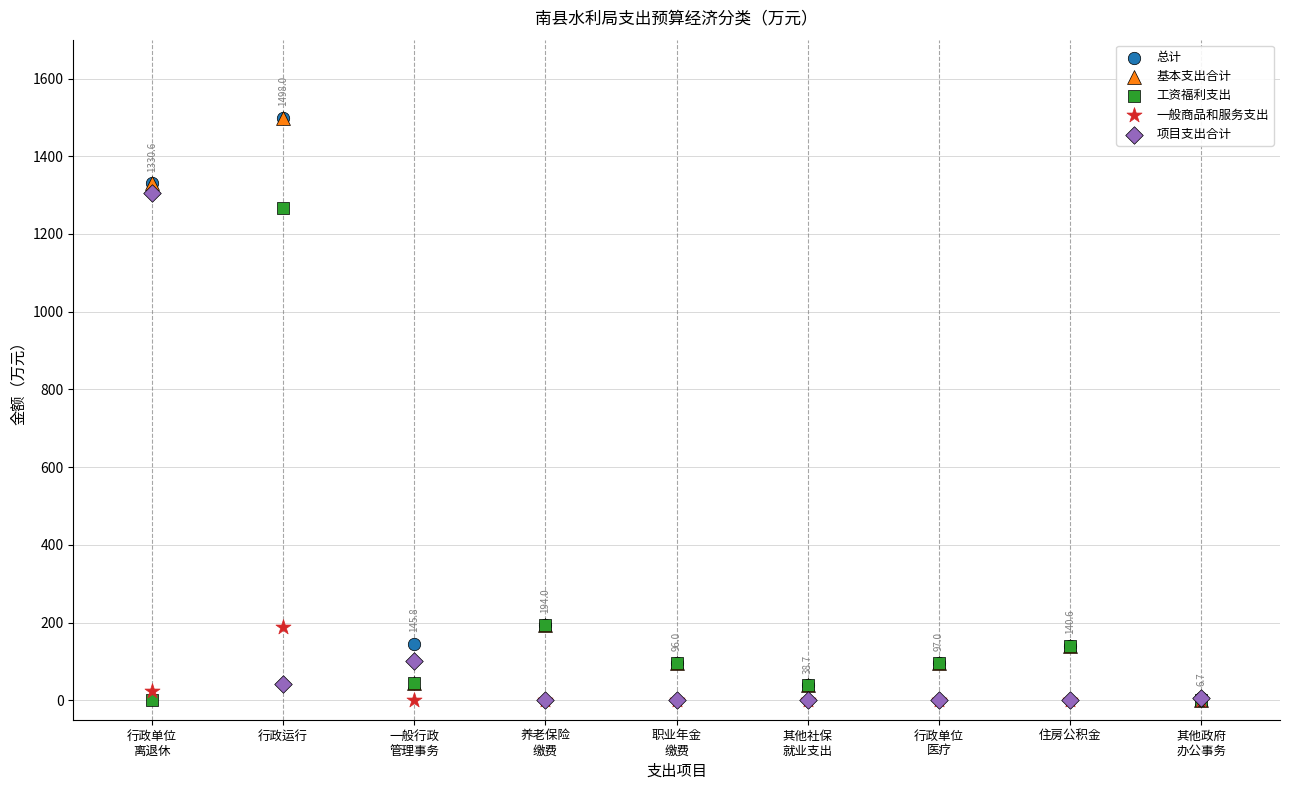

In the 基本支出合计 series, what Y value is closest to 749?

194.0